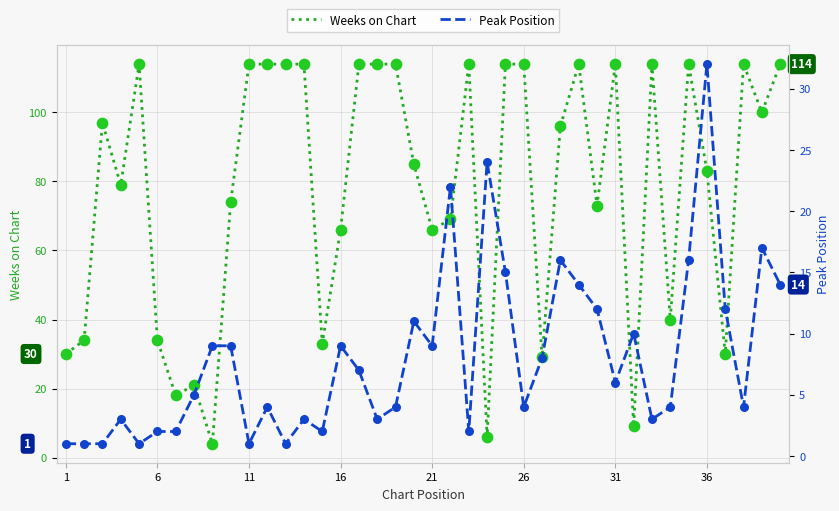

Which series reaches the minimum Y coordinate?

Peak Position